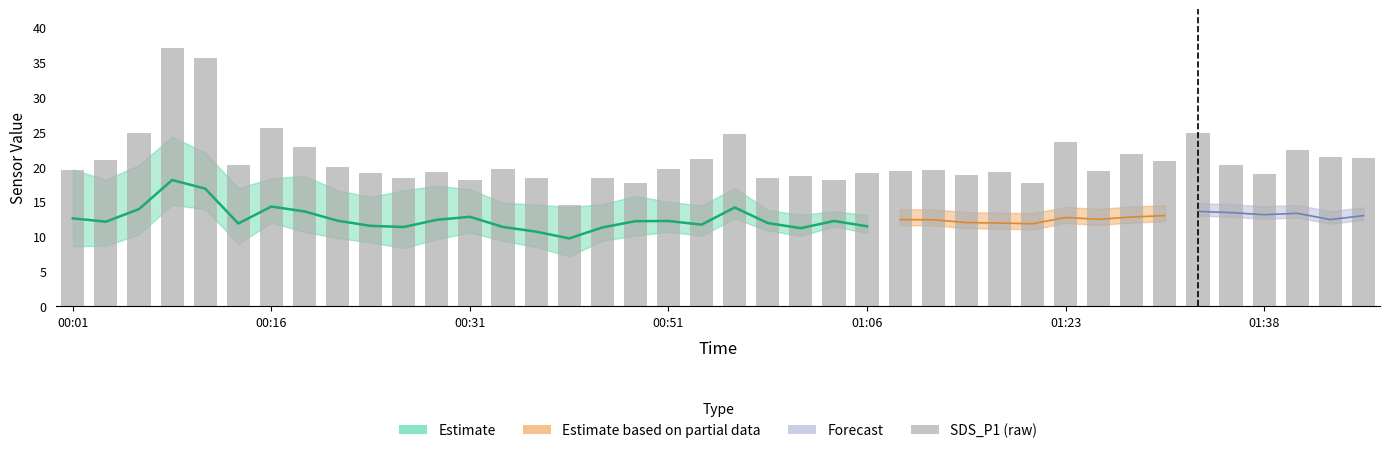

Does the chart contain stacked bars?

No